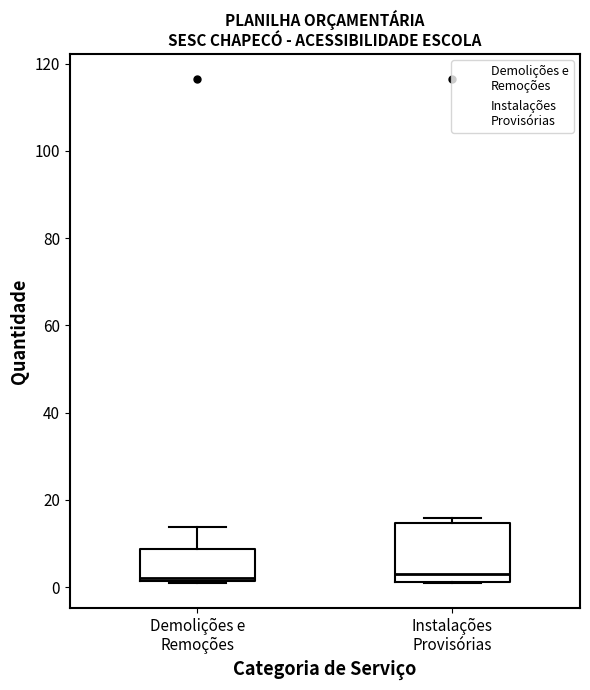

Comparing the boxes themselves (not the whiskers), which one is the tallest?

Instalações Provisórias